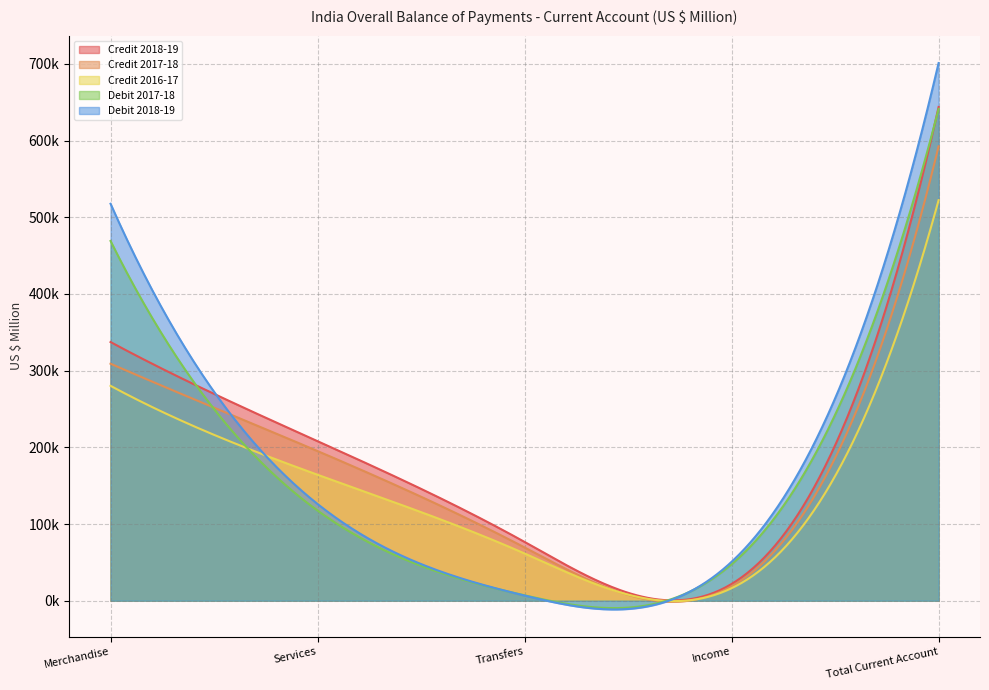

What is the difference between the second highest and second lowest values in the Debit 2017-18 series?

421464